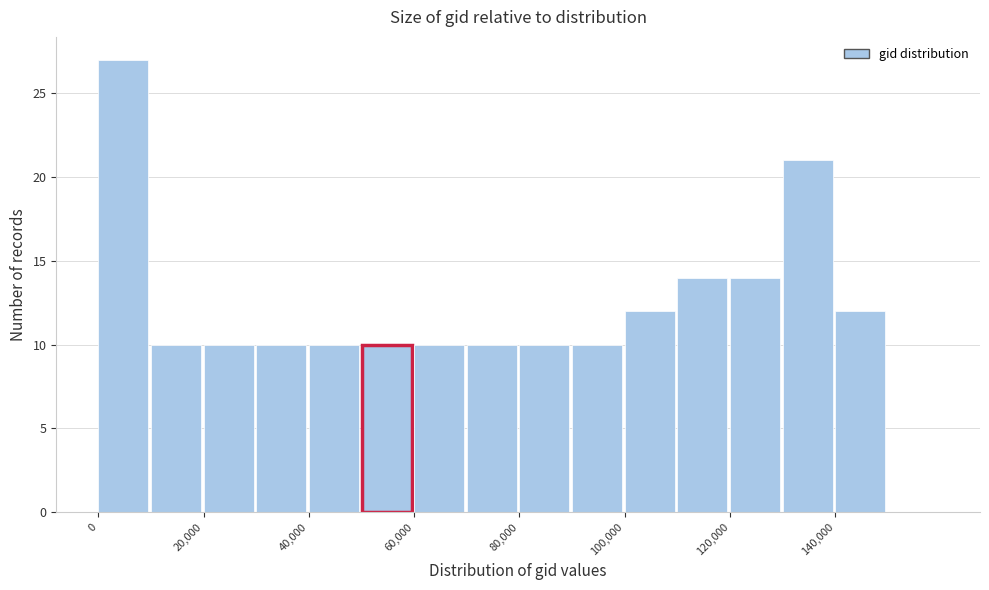

What is the height of the bar covering 120000 to 130000 on the x-axis? The values are not printed on the chart, so give them approximately, as read against the axis.

14